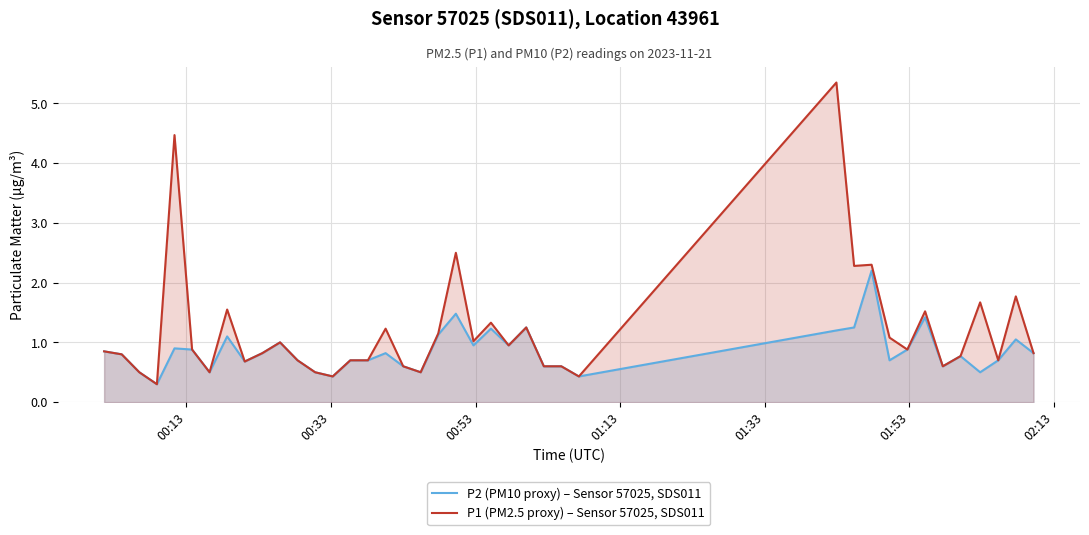

How many interior local valleys does the P2 (PM10 proxy) – Sensor 57025, SDS011 series have?

11